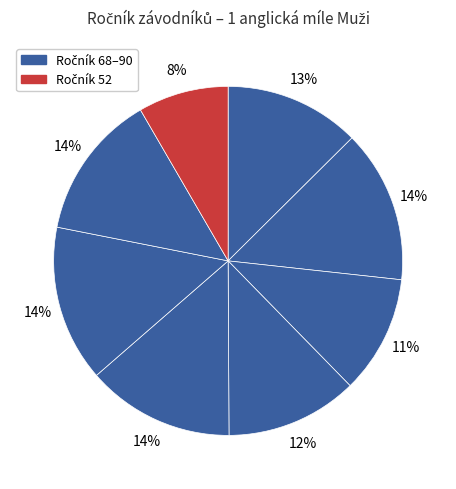

Is there a majority slice in this chart?

No